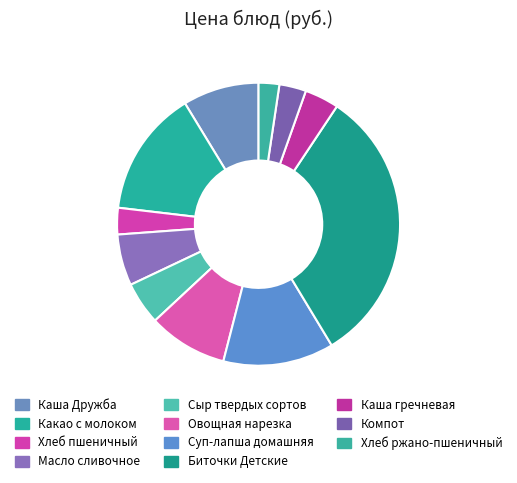

What percentage do Хлеб ржано-пшеничный and Хлеб пшеничный together represent?

5.4%